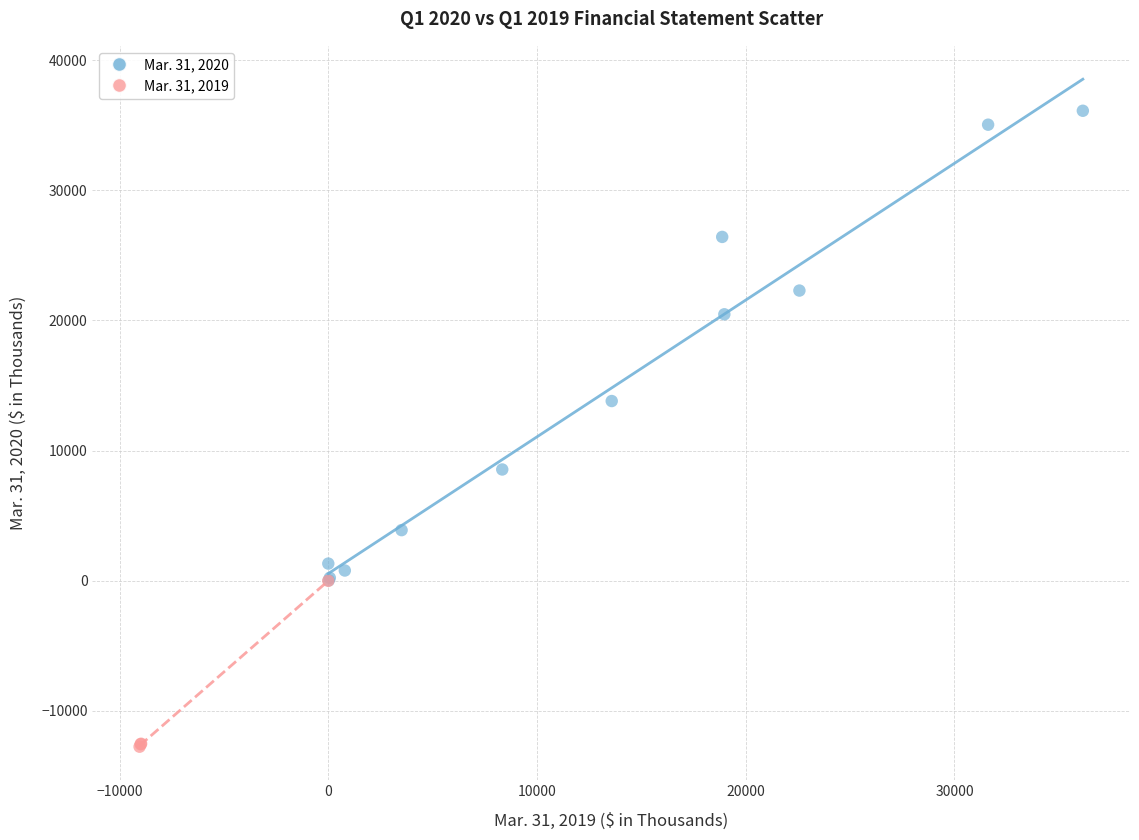

Which series has the widest spread of Y values?

Mar. 31, 2020